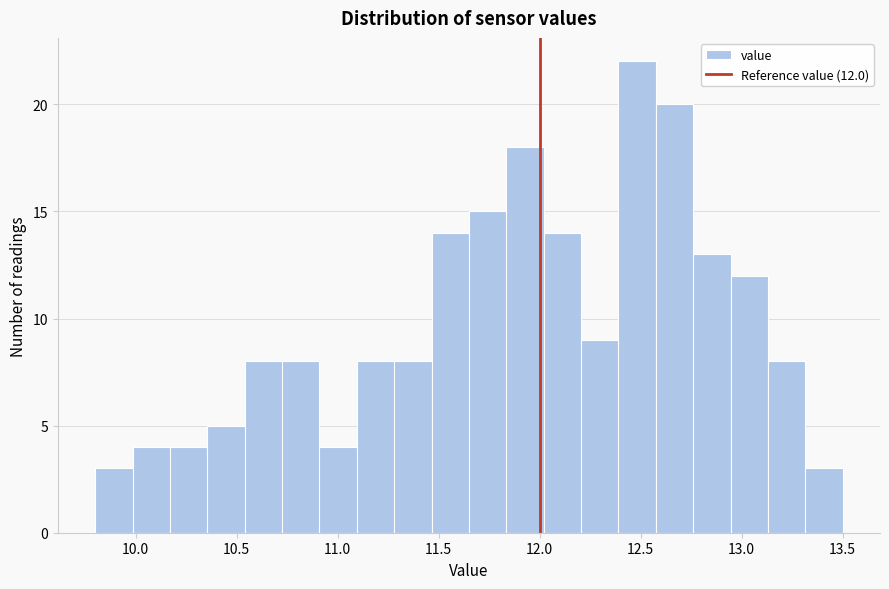

Around what value on the x-axis is the tallest bar? Give the approximate position of its centre, as read against the axis.

12.50